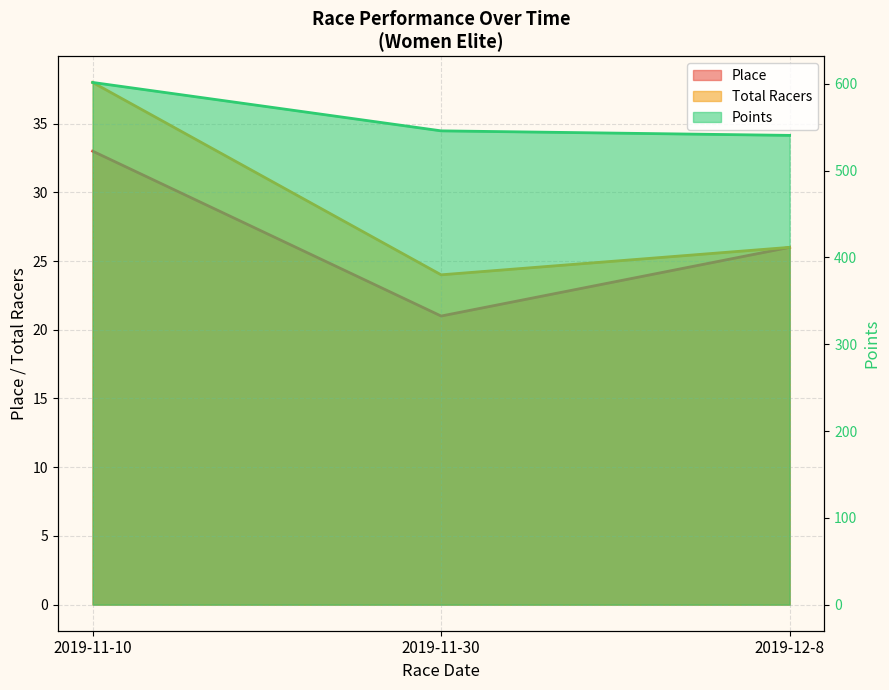

What is the value of the Points point at the 2nd from the left?

545.8